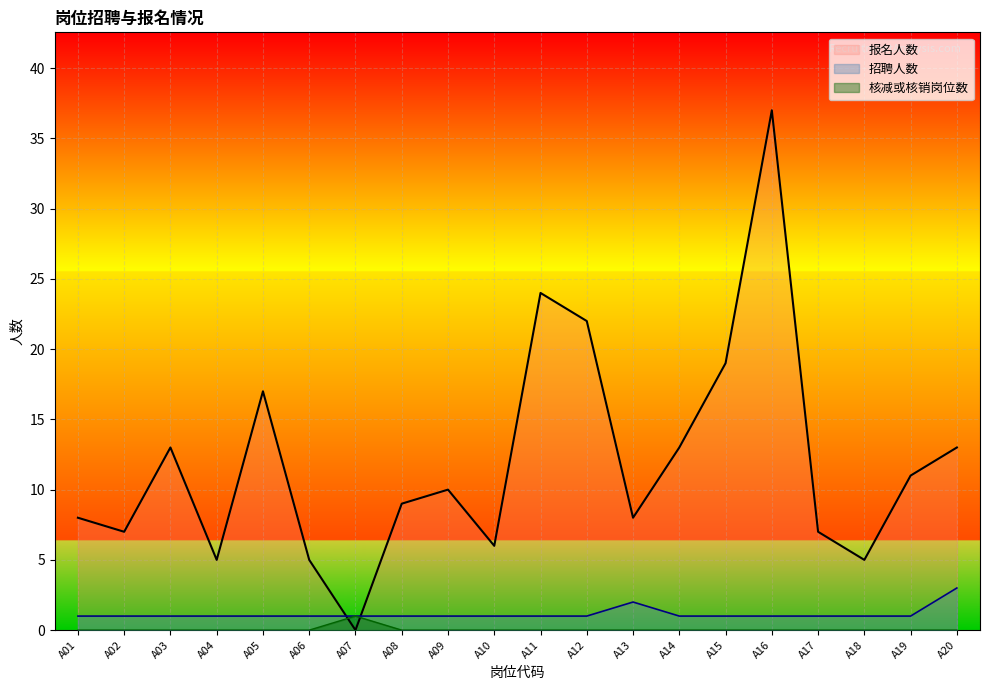

At how many categories does at least one series exceed 2?

19